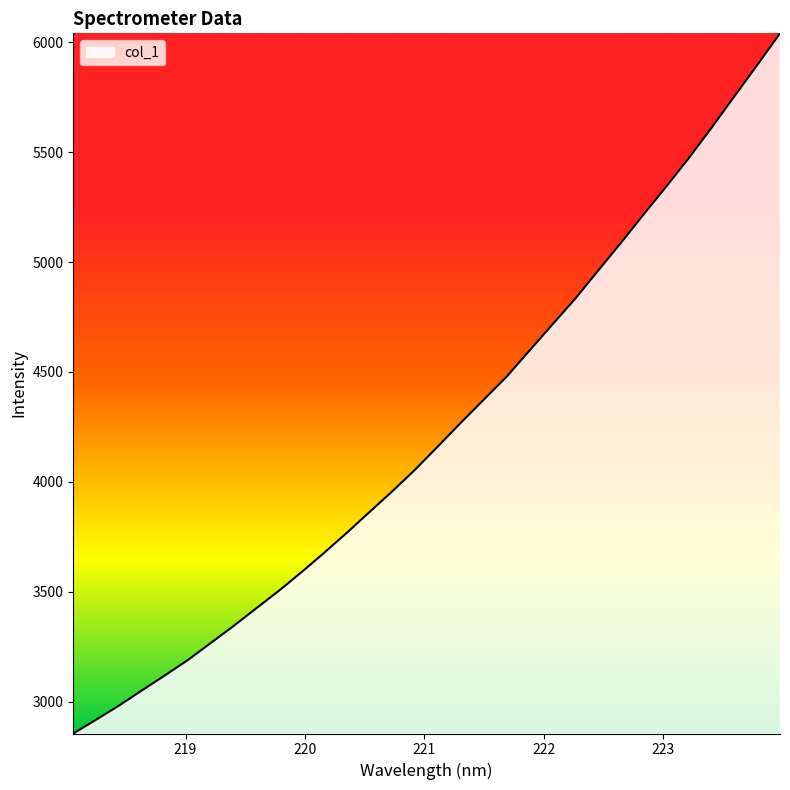

What is the minimum value shown in the chart?

2855.4